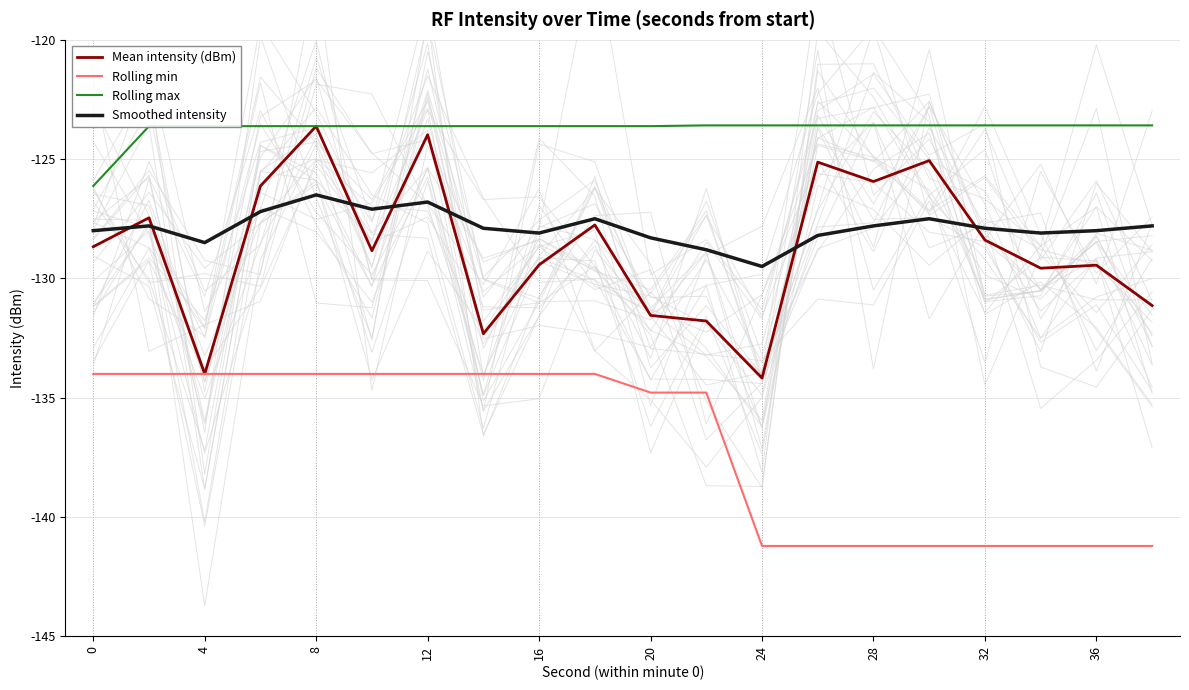

Is this an area chart (filled region under the line)?

No